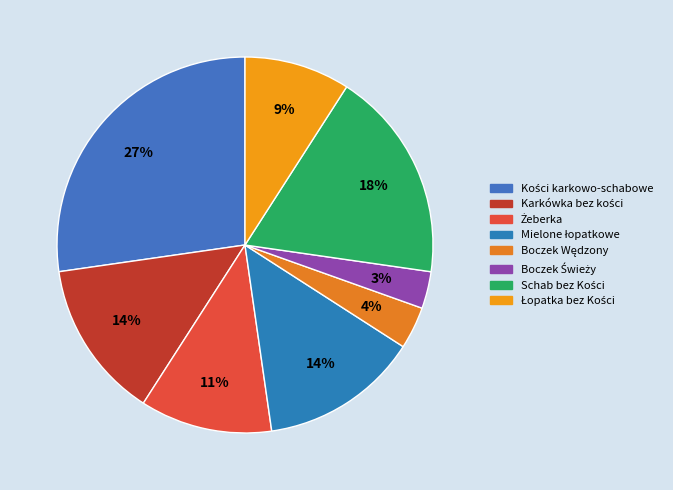

To the nearest percent, what portion does Schab bez Kości represent?

18%